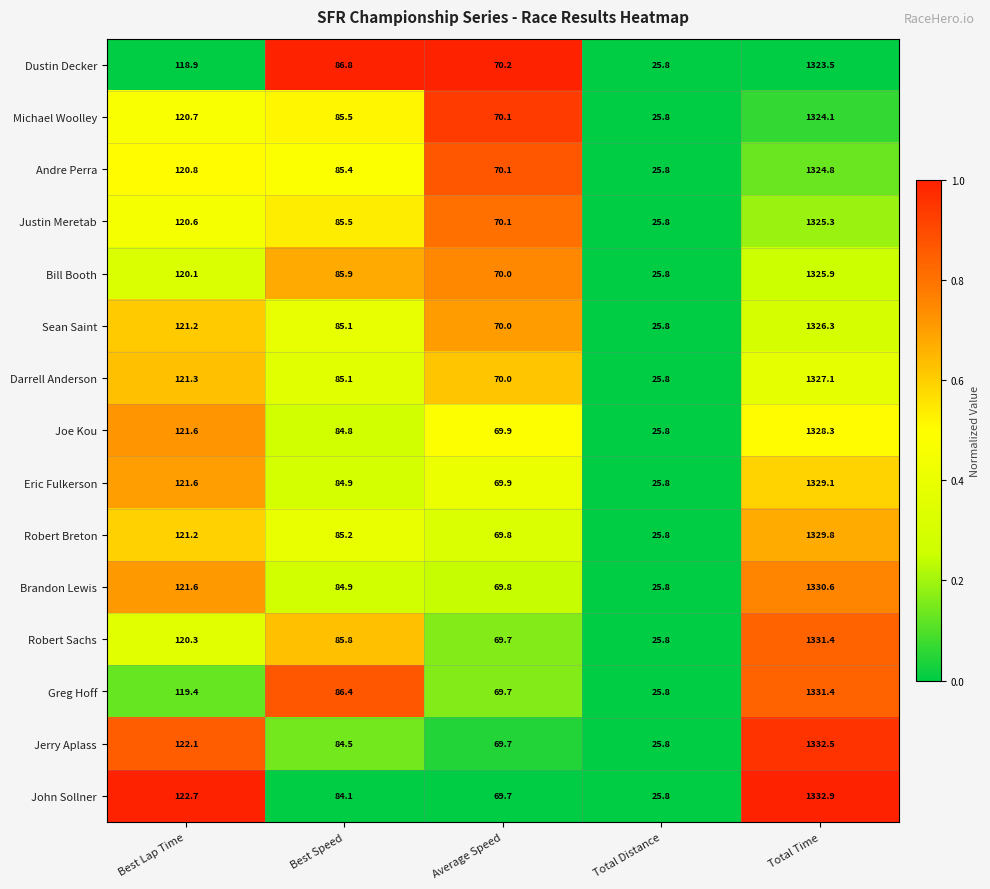

Between Average Speed and Total Distance, which series saw the biggest shift?

Dustin Decker